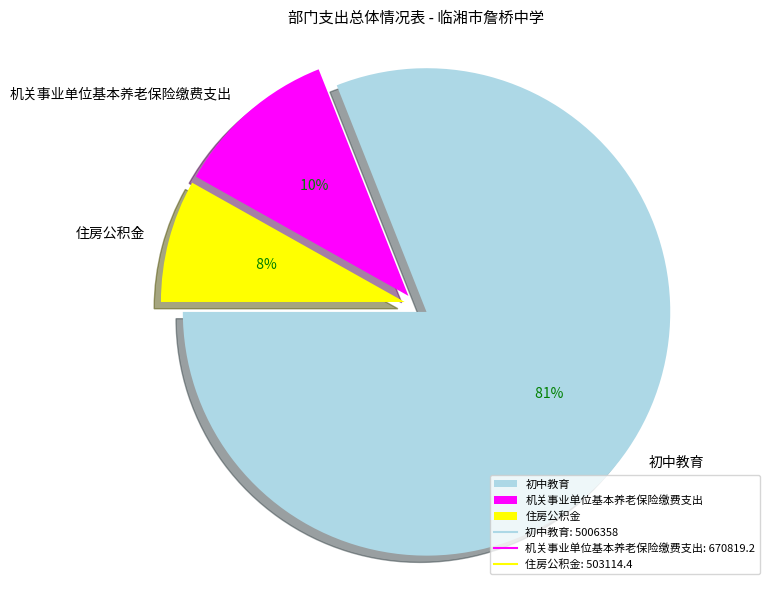

Do 初中教育 and 住房公积金 together represent more than half of the pie?

Yes